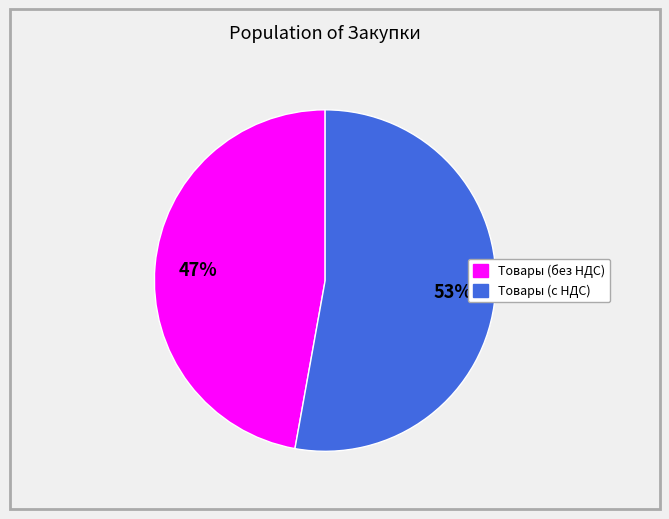

Count the number of slices in the pie.

2